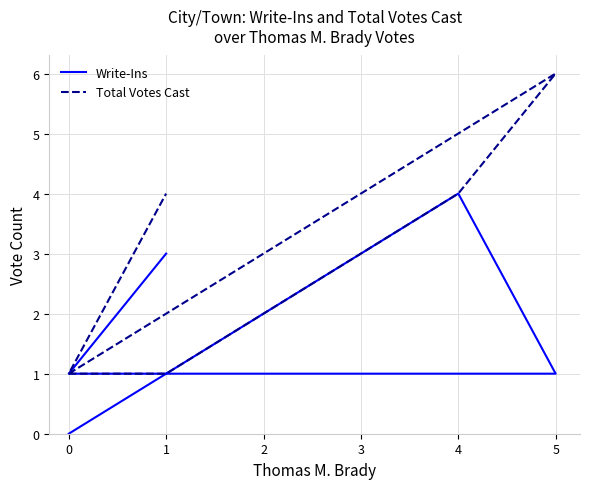

At which category does Total Votes Cast reach its first local valley?

3